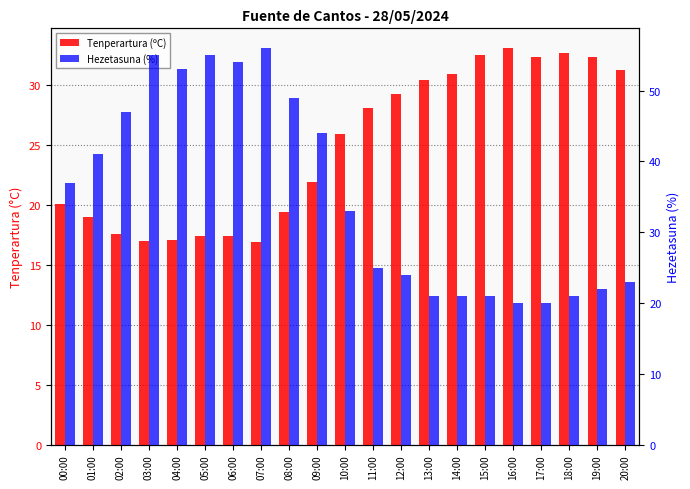

What is the value of the Tenperartura (ºC) bar at the 20th from the left?

32.4